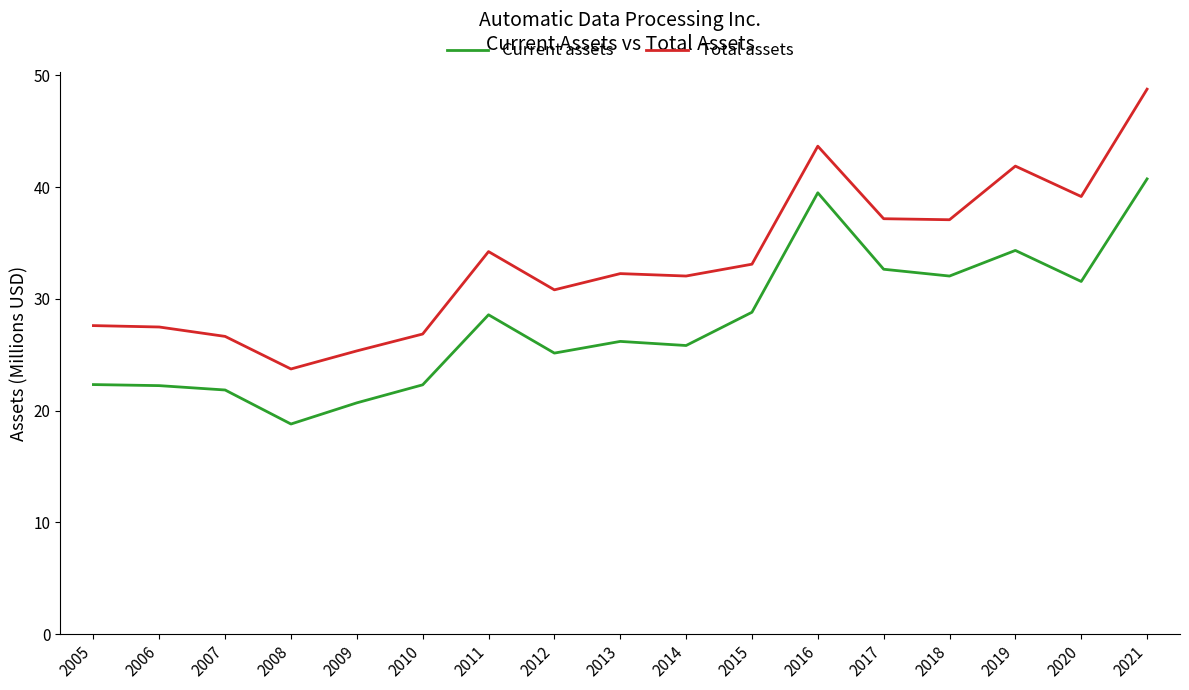

True or false: Current assets and Total assets intersect in this chart.

False